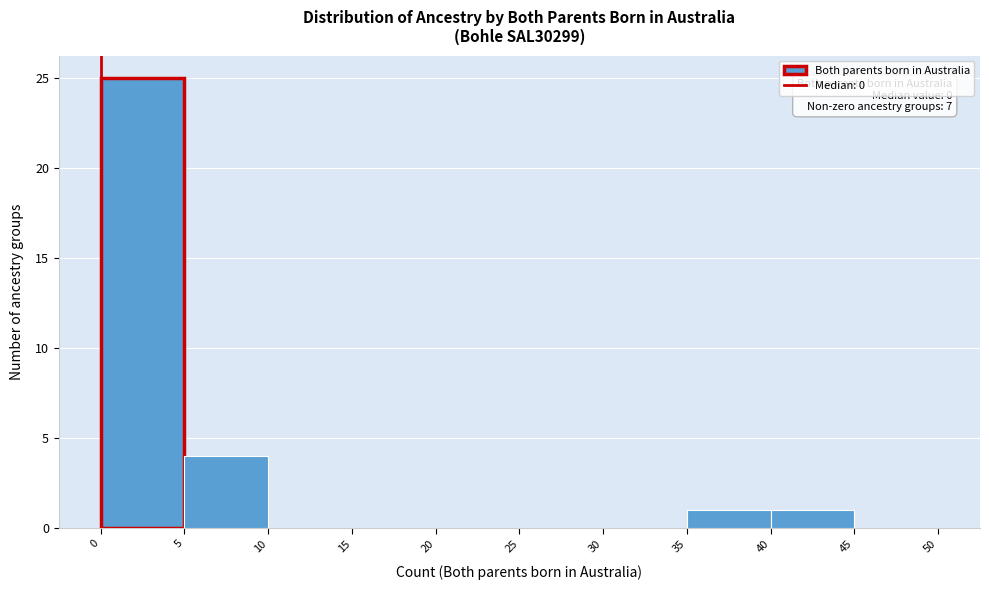

Which range on the x-axis has the tallest bar?

0 to 5